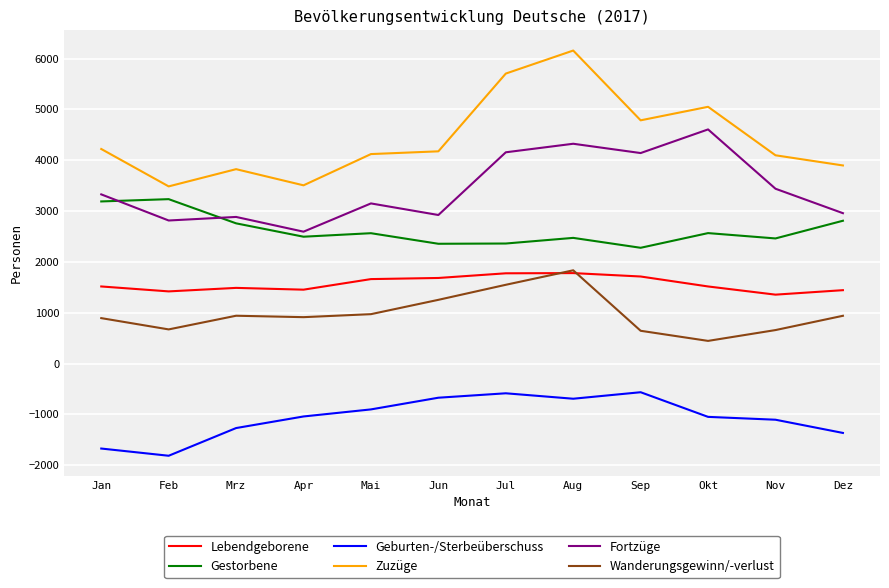

What is the minimum value shown in the chart?

-1815